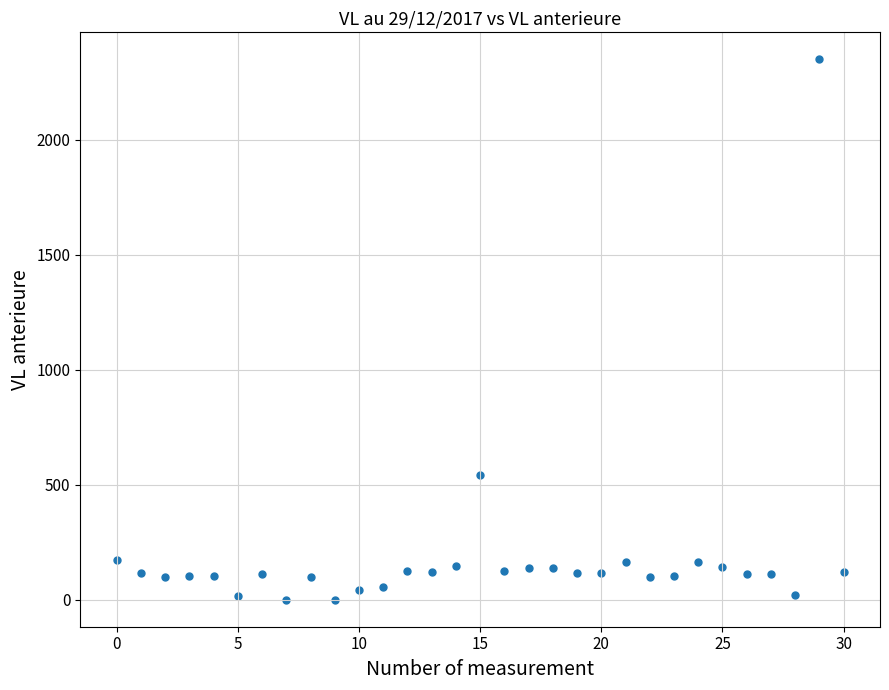

What is the range of Y values (max minus min)?

2348.3